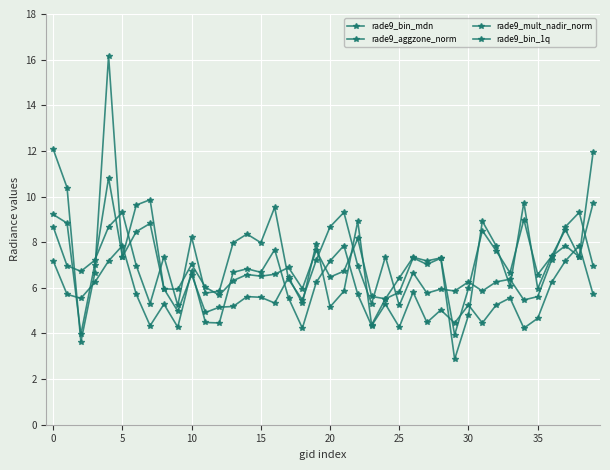

Count the number of categories in the chart.

40